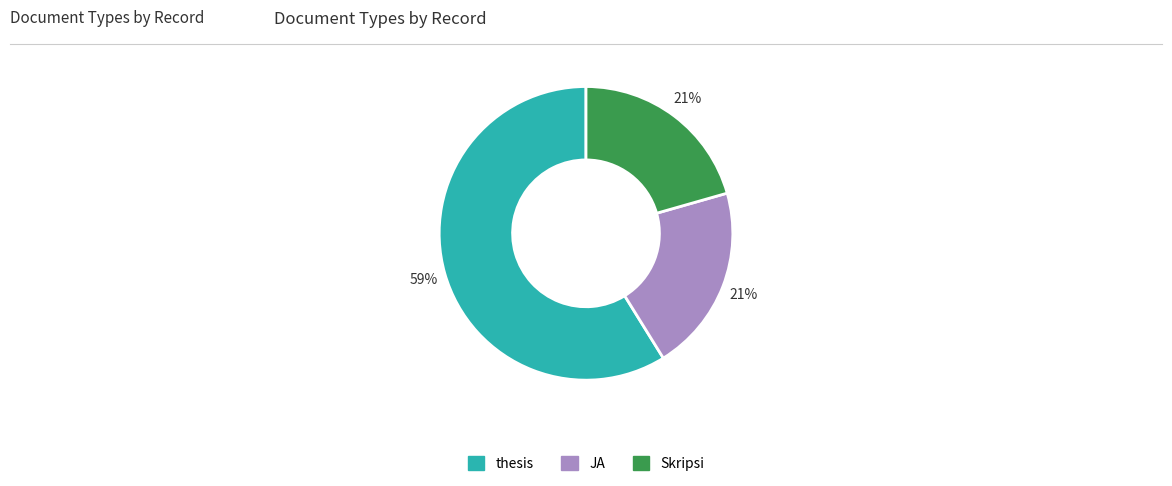

Does any single category account for the majority?

Yes